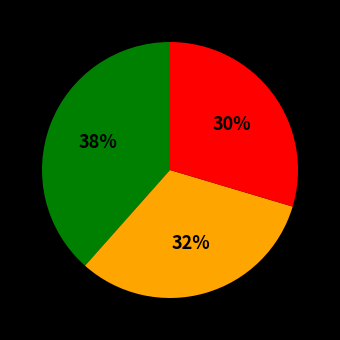

How many slices are in this pie chart?

3